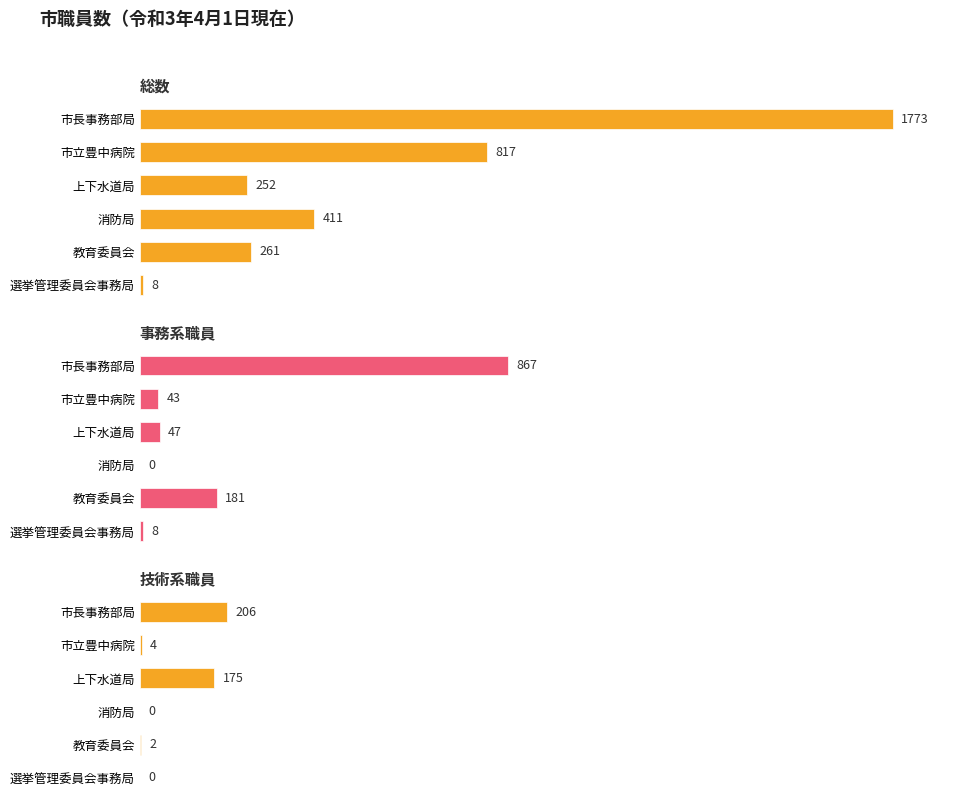

What is the value of the 総数 bar at the 2nd from the left?

817